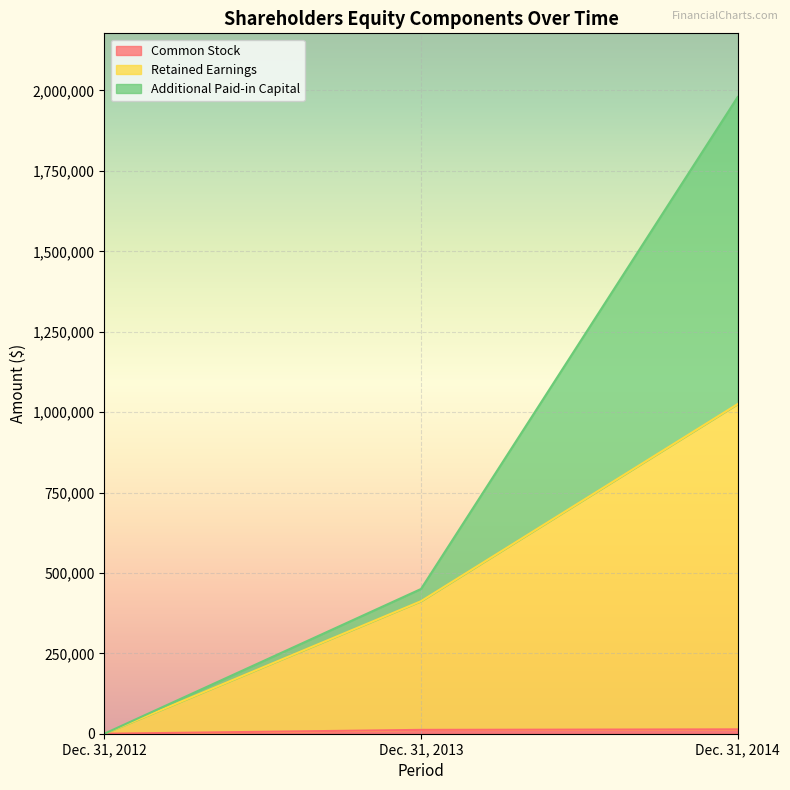

At which category is the sum across all series the highest?

Dec. 31, 2014